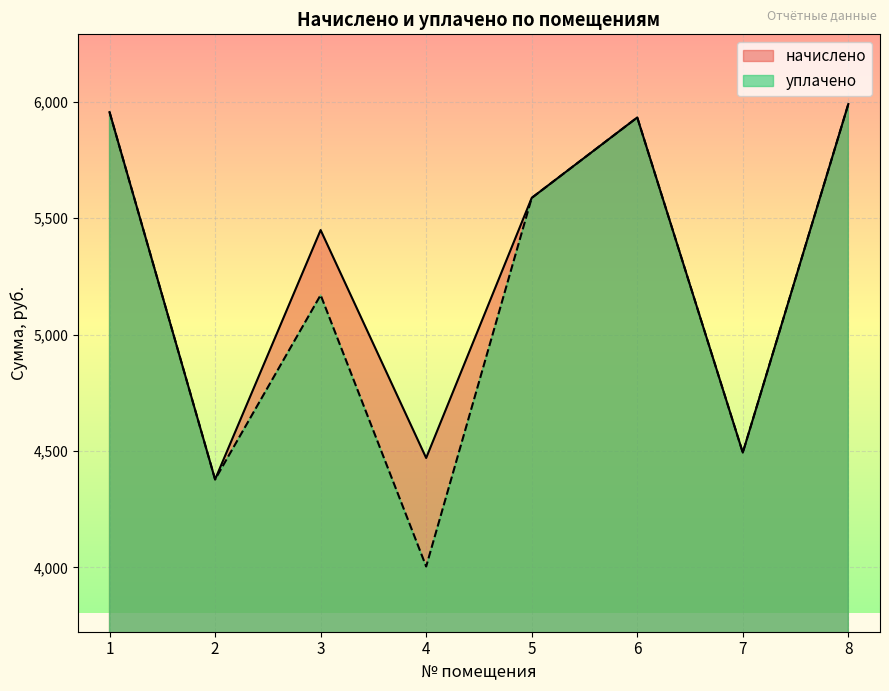

Rank the categories by уплачено value from highest to lowest.

8, 1, 6, 5, 3, 7, 2, 4